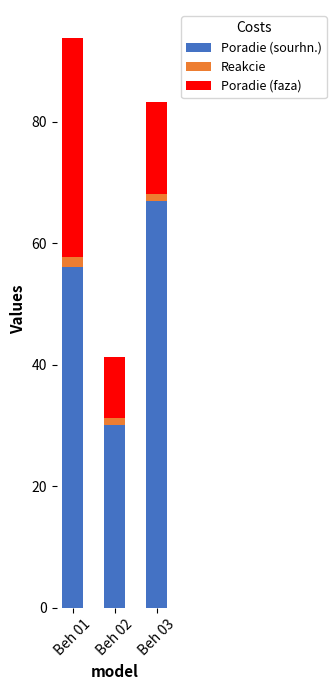

How many bars are there in total?

3